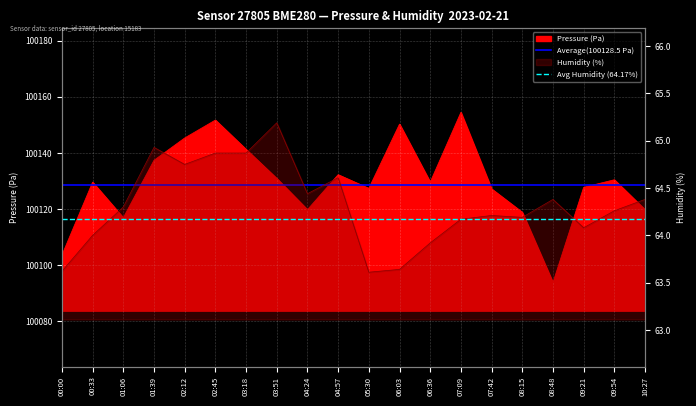

What is the total value across all series at 00:00?

100192.7